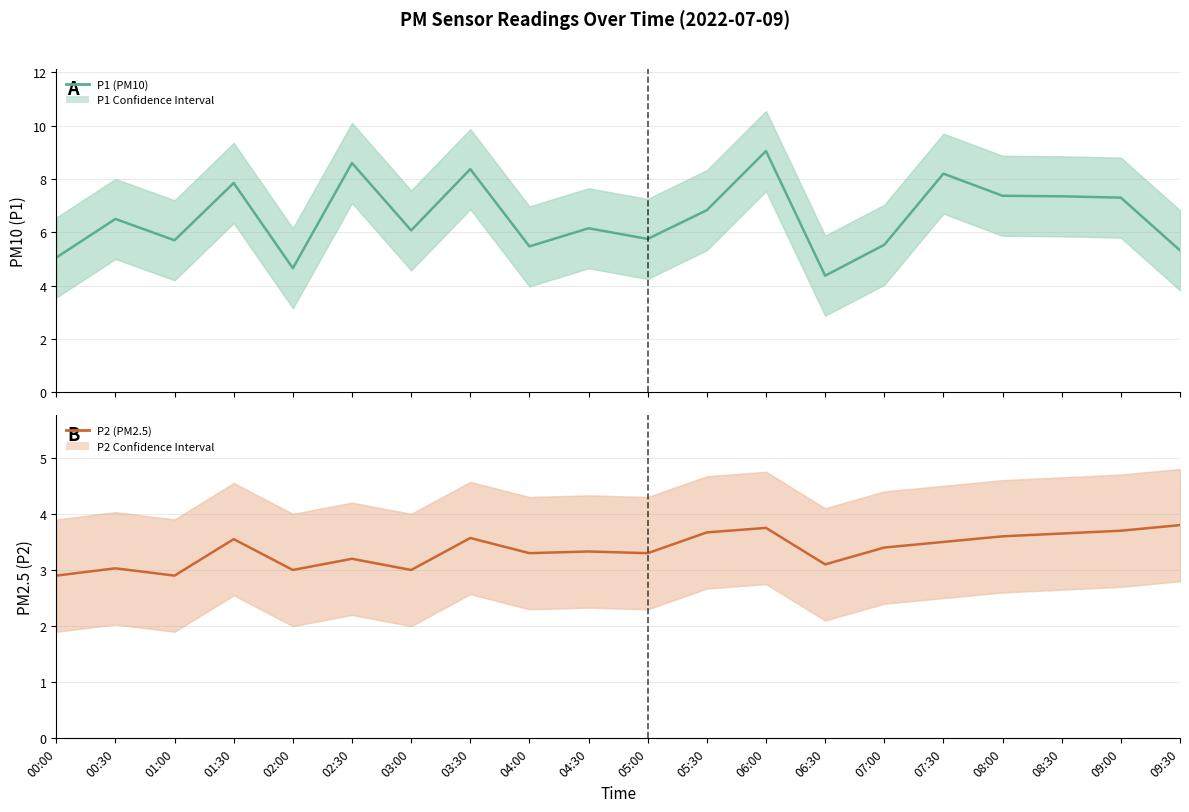

Reading left to right, transcribe all the data shown in this chart.

P1 (PM10): 00:00=5.0	00:30=6.5	01:00=5.7	01:30=7.8	02:00=4.7	02:30=8.6	03:00=6.1	03:30=8.4	04:00=5.5	04:30=6.2	05:00=5.8	05:30=6.8	06:00=9.1	06:30=4.4	07:00=5.5	07:30=8.2	08:00=7.4	08:30=7.3	09:00=7.3	09:30=5.3
P2 (PM2.5): 00:00=2.9	00:30=3.0	01:00=2.9	01:30=3.5	02:00=3.0	02:30=3.2	03:00=3.0	03:30=3.6	04:00=3.3	04:30=3.3	05:00=3.3	05:30=3.7	06:00=3.8	06:30=3.1	07:00=3.4	07:30=3.5	08:00=3.6	08:30=3.6	09:00=3.7	09:30=3.8